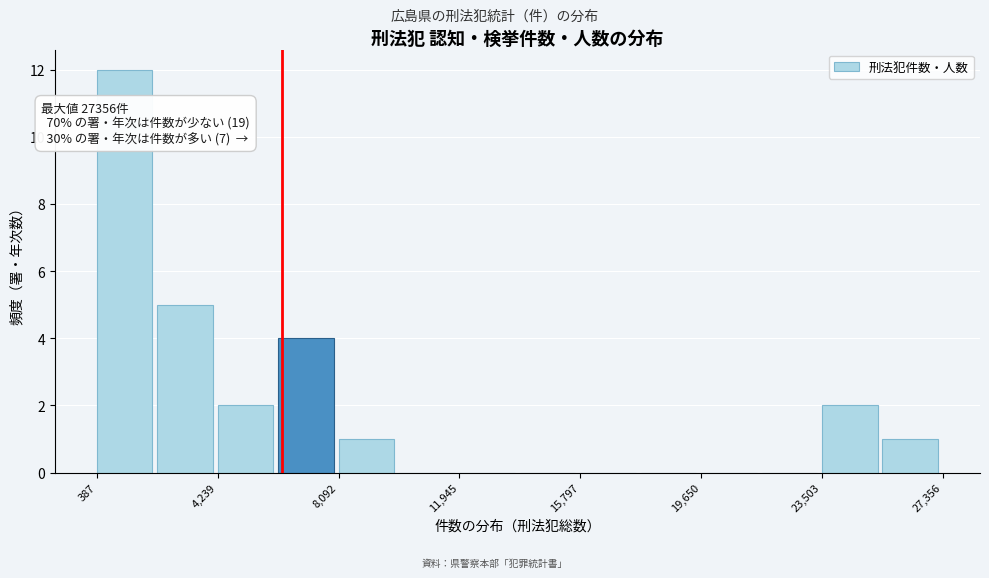

Around what value on the x-axis is the tallest bar? Give the approximate position of its centre, as read against the axis.

1500